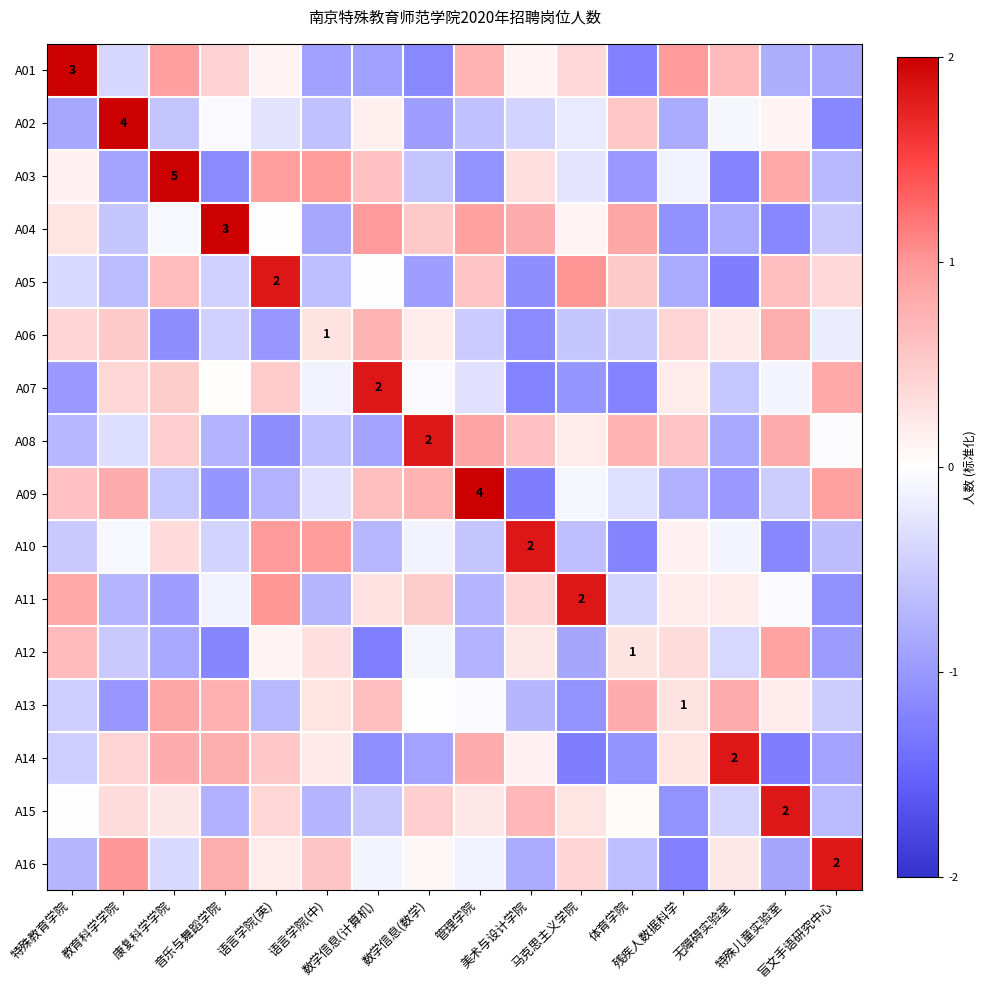

How many series are shown in this chart?

16